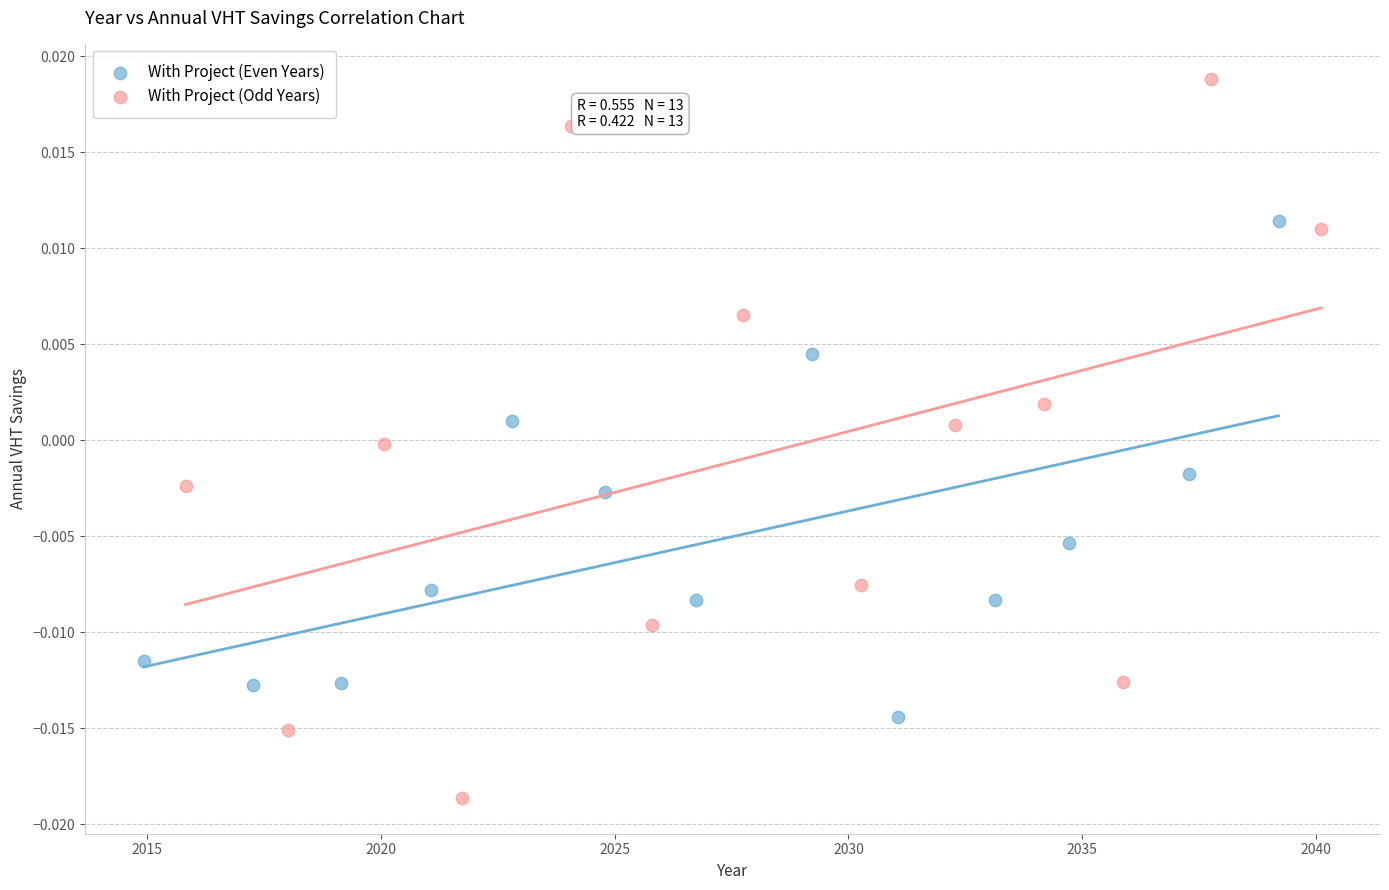

Which series contains the highest Y value?

With Project (Odd Years)